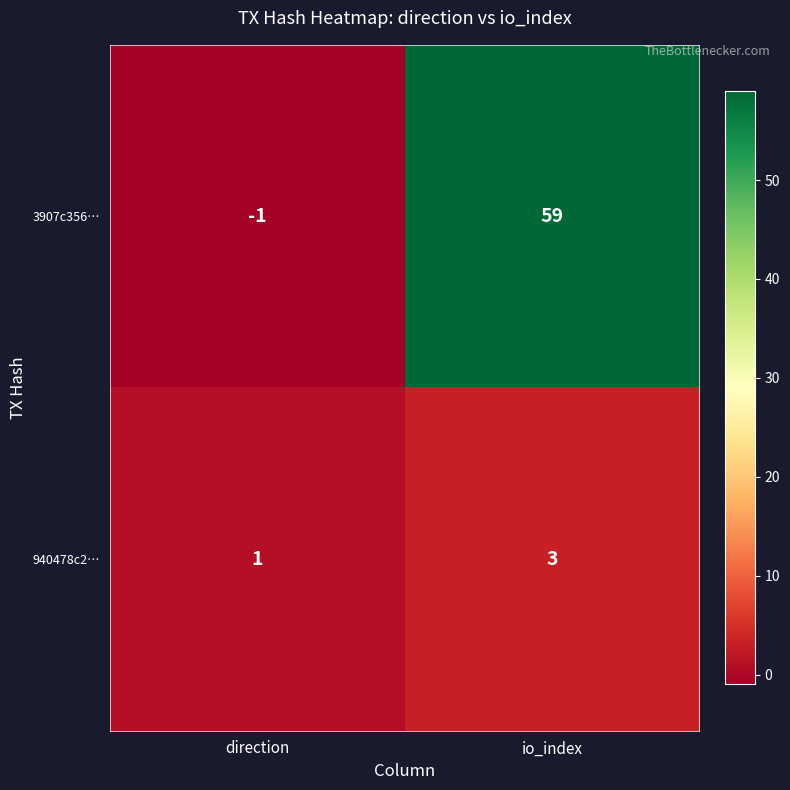

Rank the series by their maximum value, from lowest to highest.

940478c2…, 3907c356…